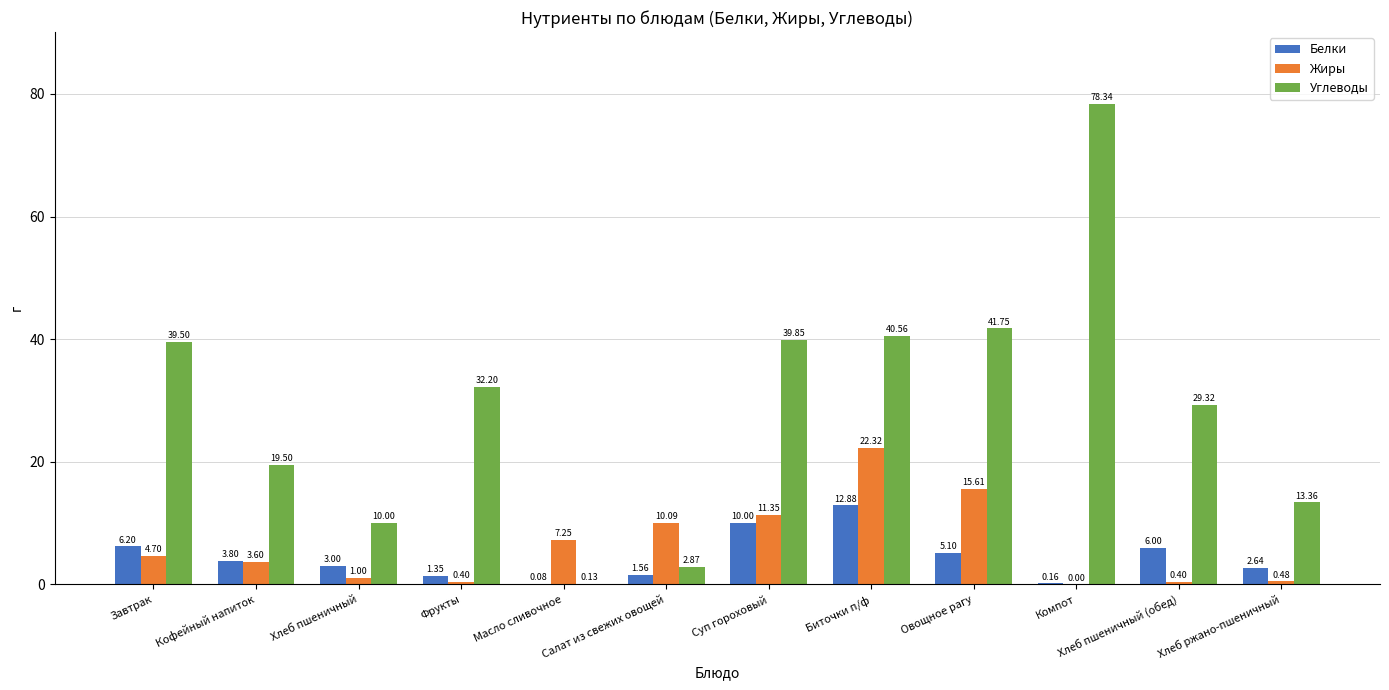

What is the sum of all Жиры values?

77.2